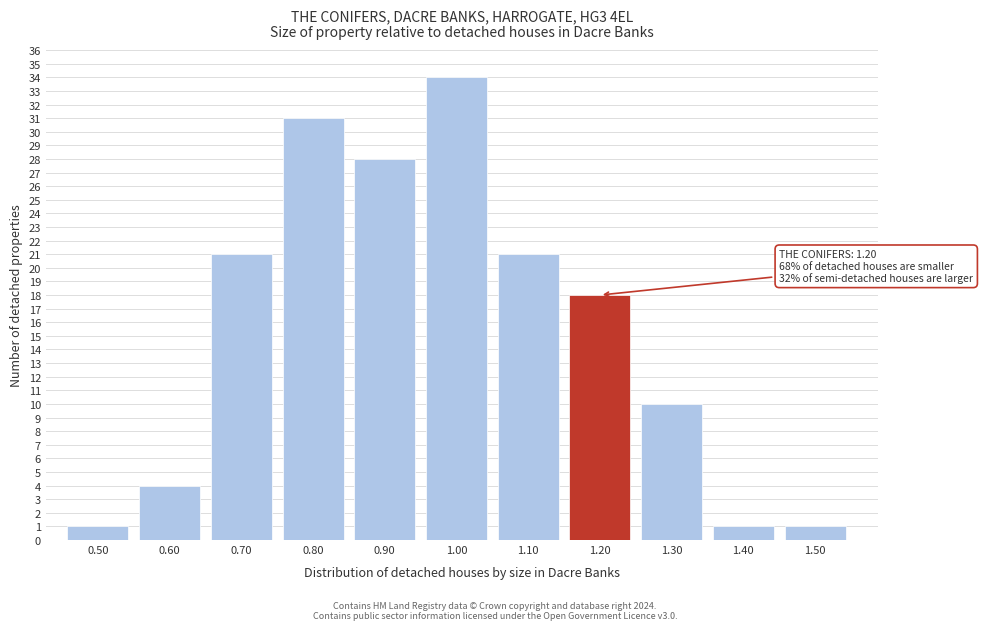

Reading right to left, transcribe all the data shown in this chart.

1.50=1	1.40=1	1.30=10	1.20=18	1.10=21	1.00=34	0.90=28	0.80=31	0.70=21	0.60=4	0.50=1